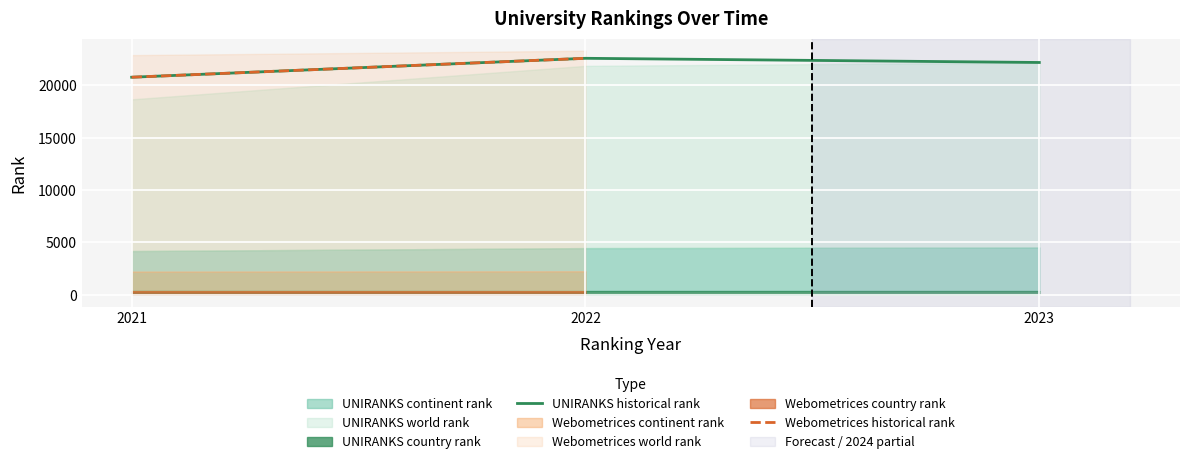

What is the value of the UNIRANKS historical rank point at the 3rd from the left?

22193.0